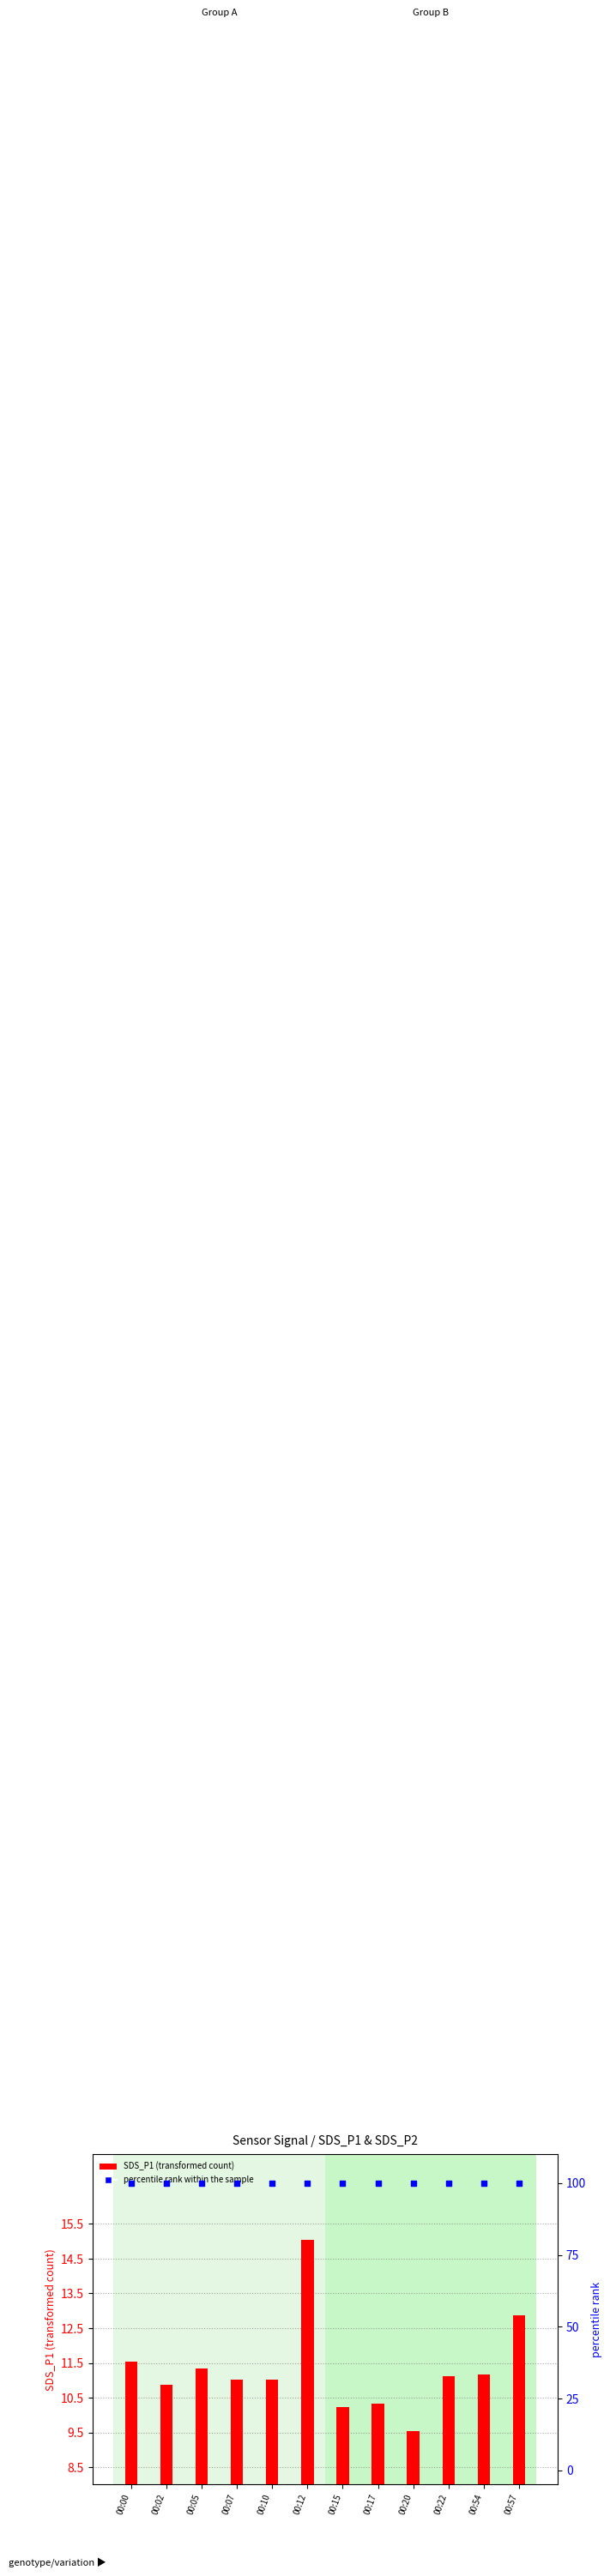

Which series contains the lowest Y value?

SDS_P1